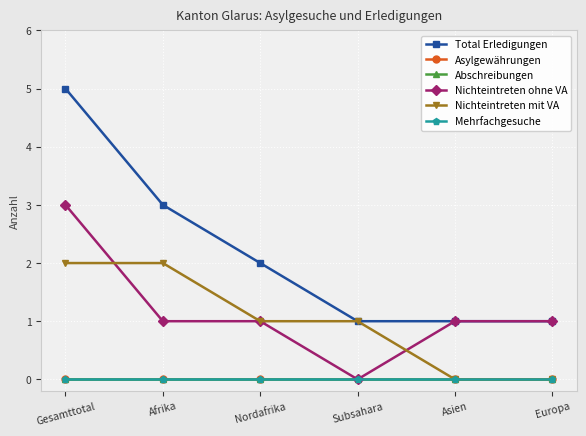

Is this an area chart (filled region under the line)?

No